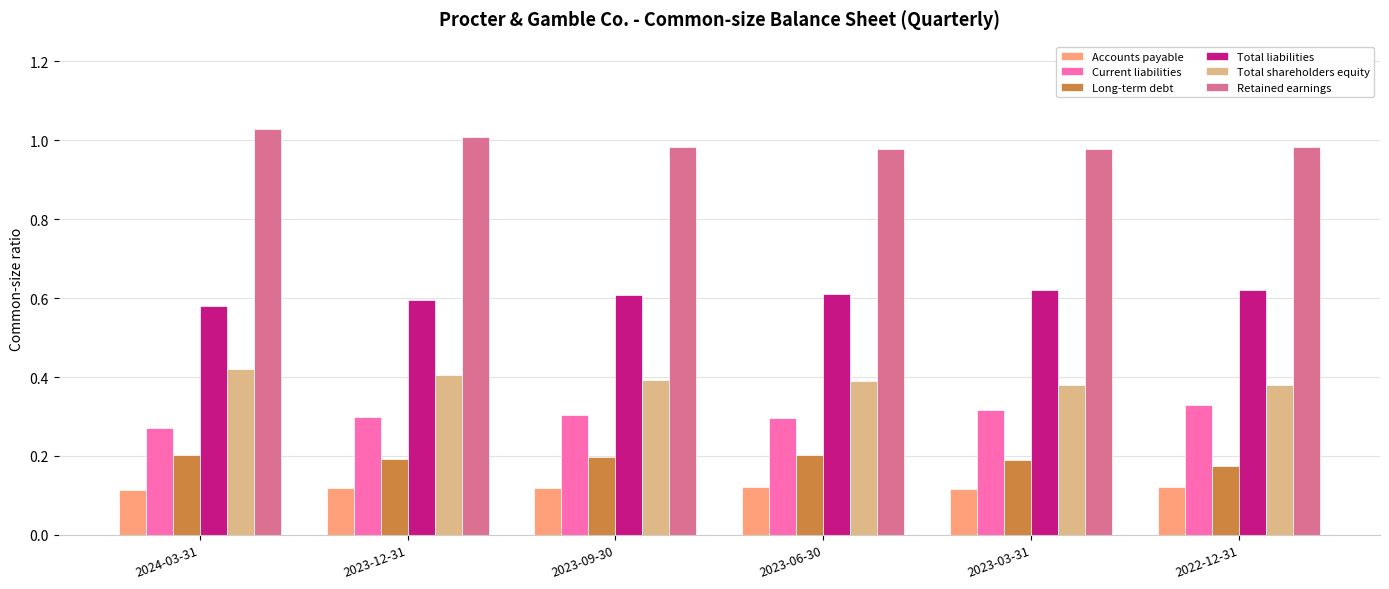

Is the value of Current liabilities at 2023-09-30 greater than the value of Long-term debt at 2023-09-30?

Yes